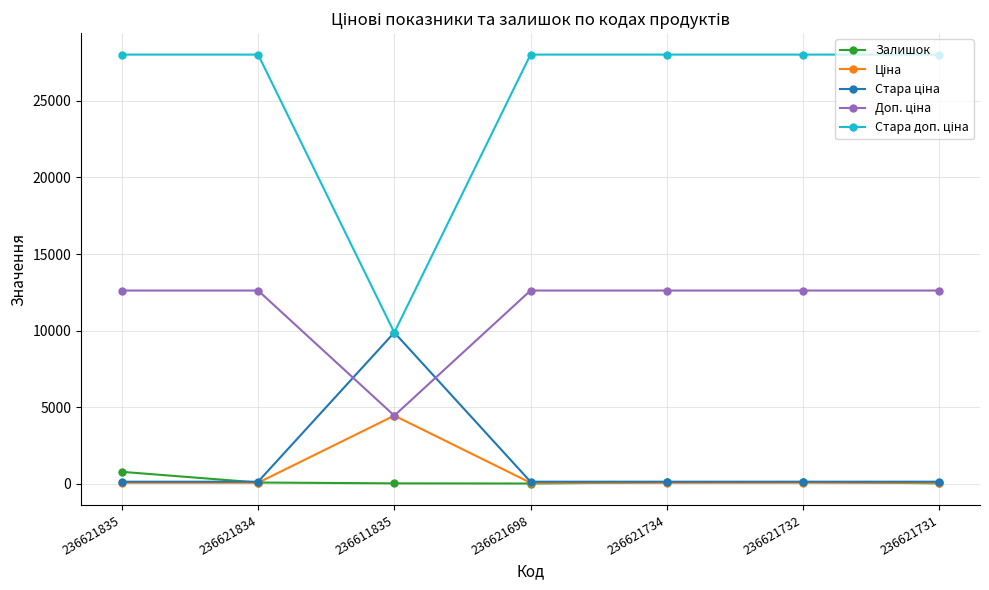

What is the maximum value shown in the chart?

28026.0